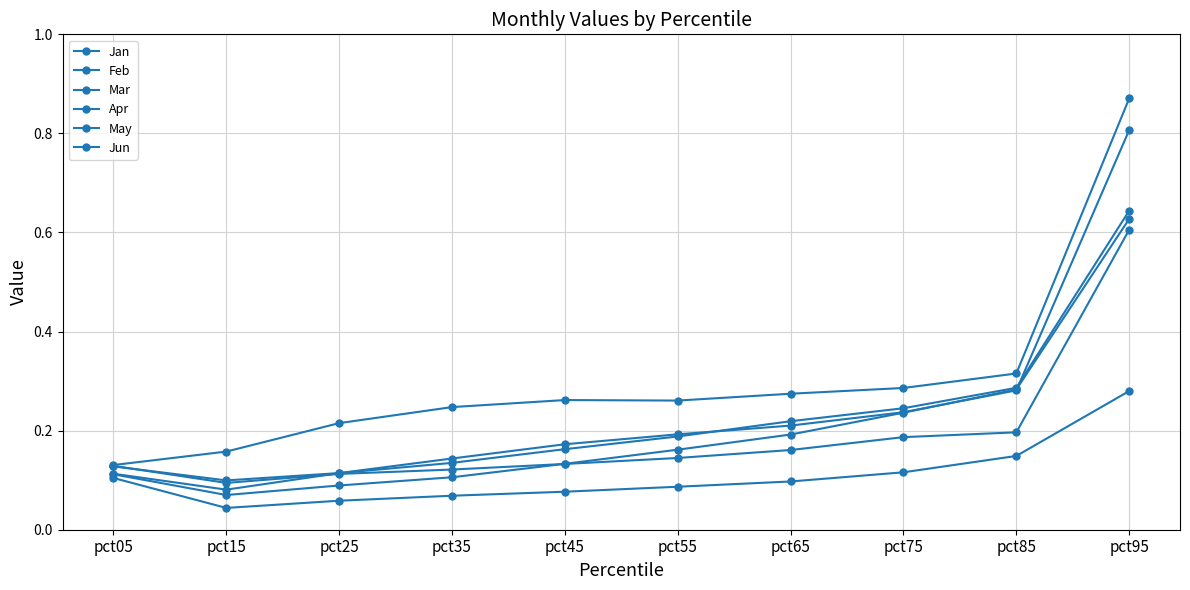

Which category has the lowest value in the Mar series?

pct15